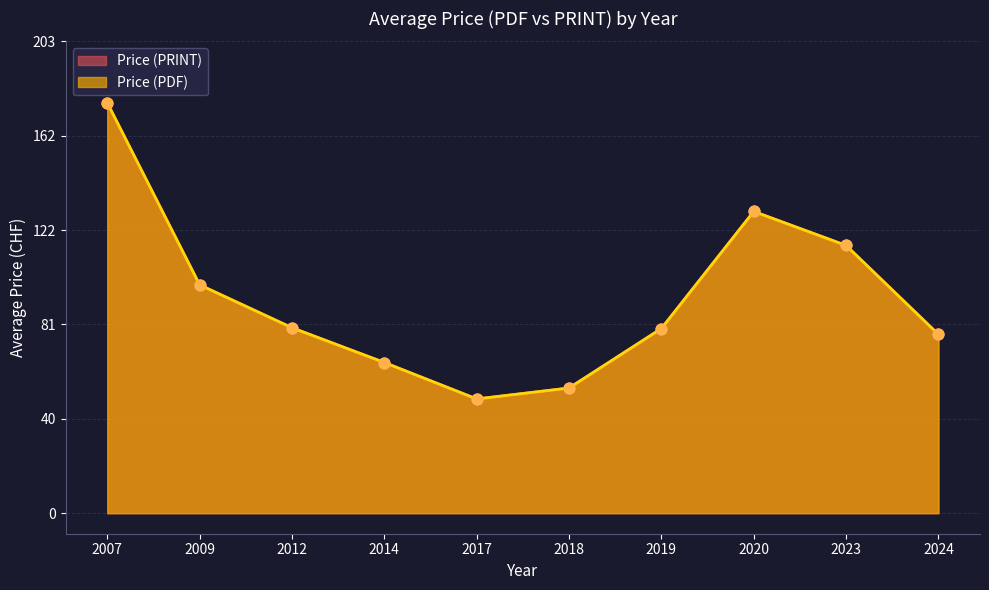

Which series reaches the maximum Y coordinate?

Price (PDF)